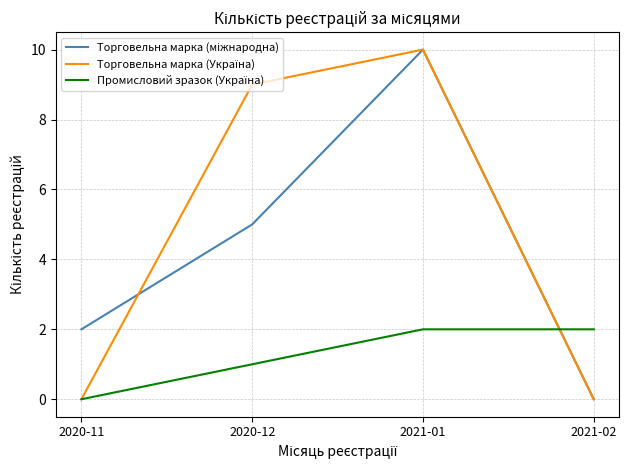

What is the total value across all series at 2020-12?

15